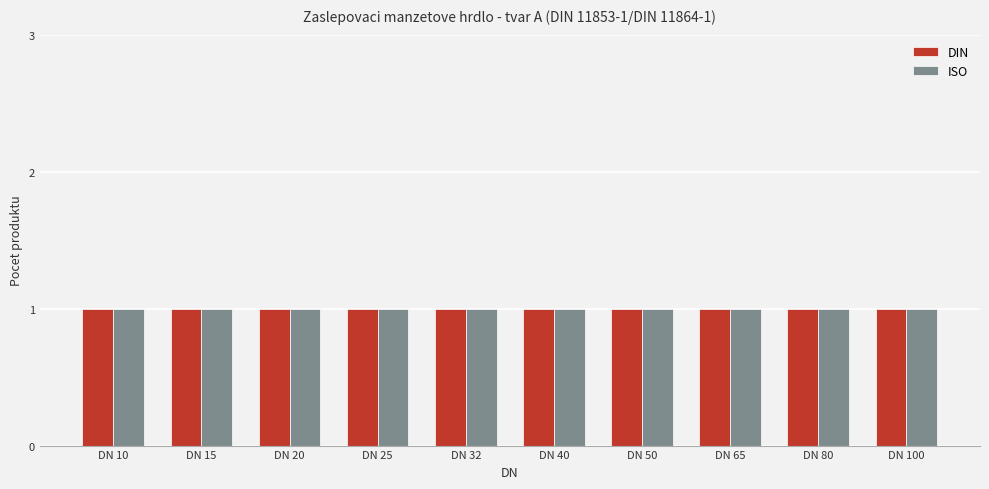

Rank the series by their maximum value, from lowest to highest.

DIN, ISO